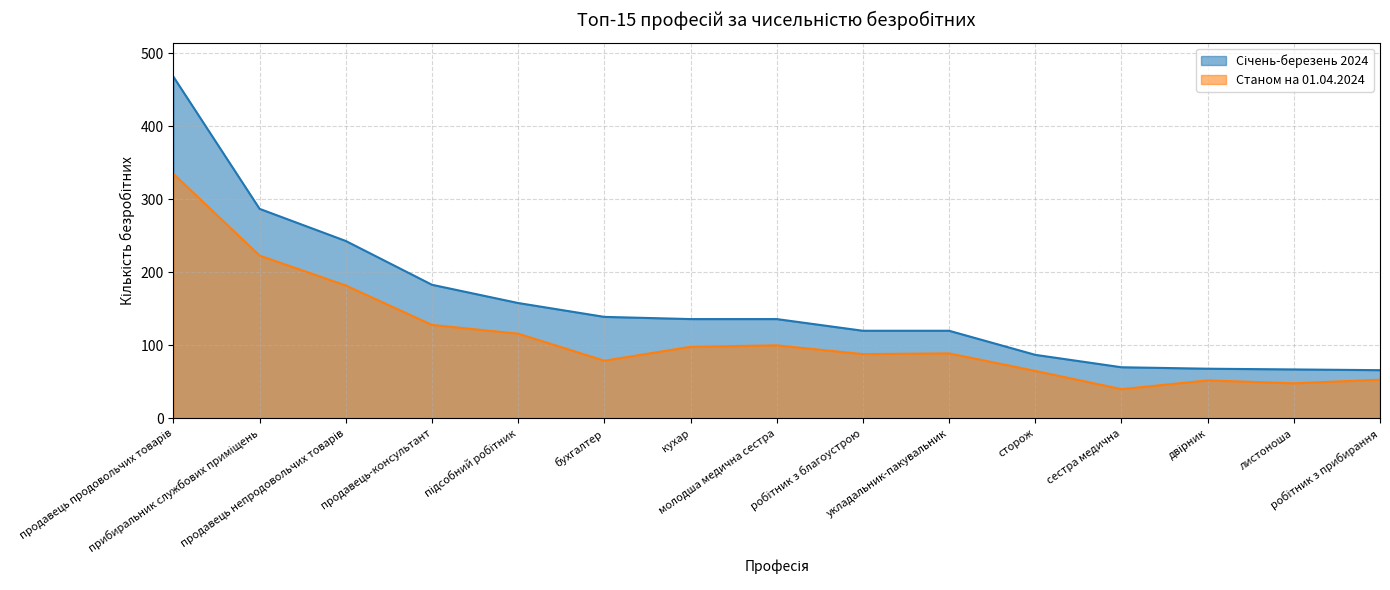

True or false: Січень-березень 2024 and Станом на 01.04.2024 cross at least once.

False